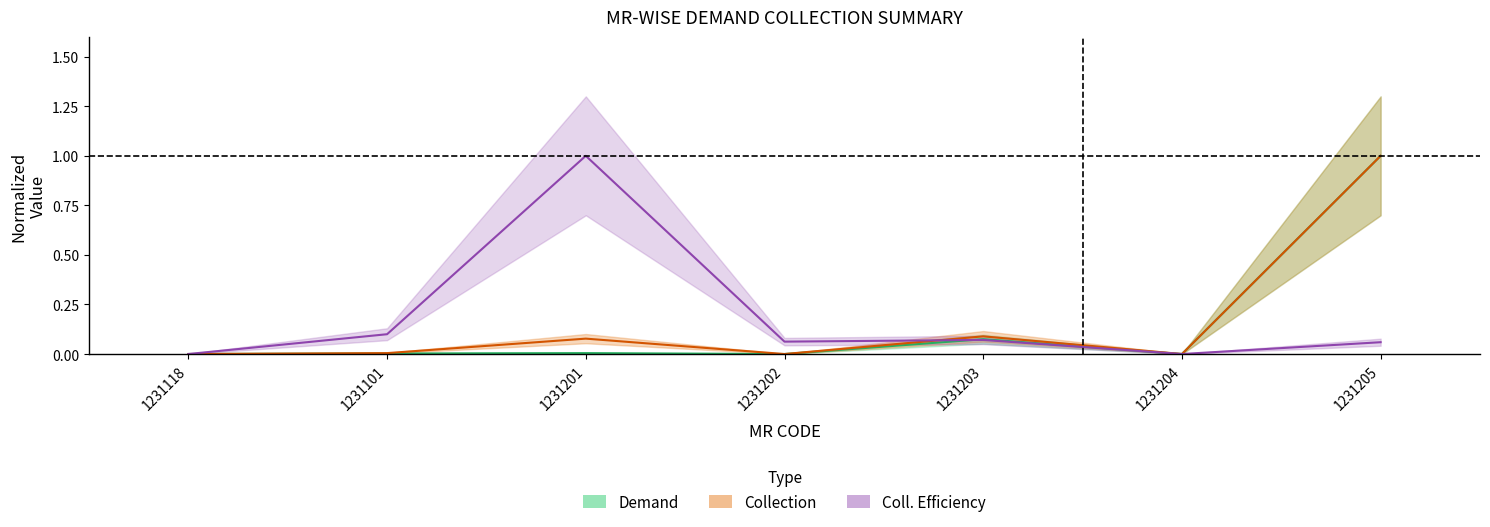

How many lines are shown in the chart?

3